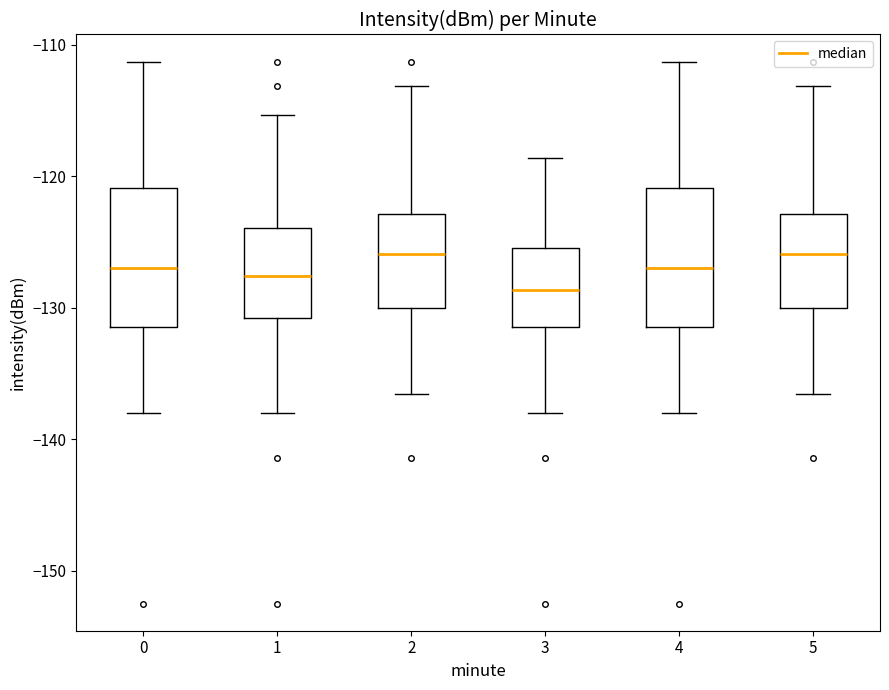

Reading left to right, transcribe this box plot: for each box, give where its median line is, the range the box spans, and where its two whiskers end, as read against the y-axis. The values are not printed on the chart, so give them approximately, as read against the axis.

0: median -127, box -131 to -121, whiskers -138 to -111
1: median -128, box -131 to -124, whiskers -138 to -115
2: median -126, box -130 to -123, whiskers -137 to -113
3: median -129, box -131 to -125, whiskers -138 to -119
4: median -127, box -131 to -121, whiskers -138 to -111
5: median -126, box -130 to -123, whiskers -137 to -113